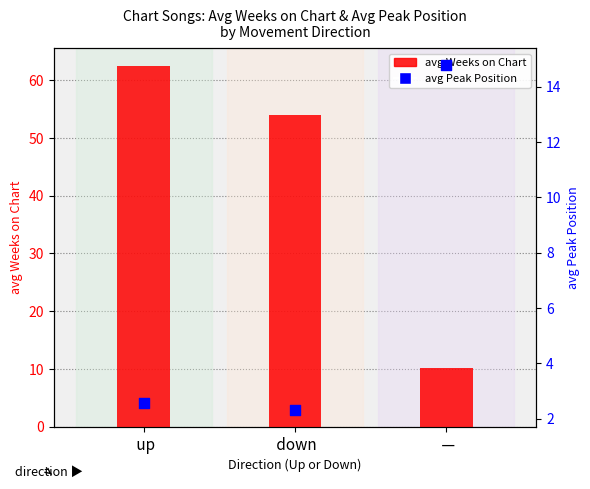

Which series has the largest total across all categories?

avg Weeks on Chart